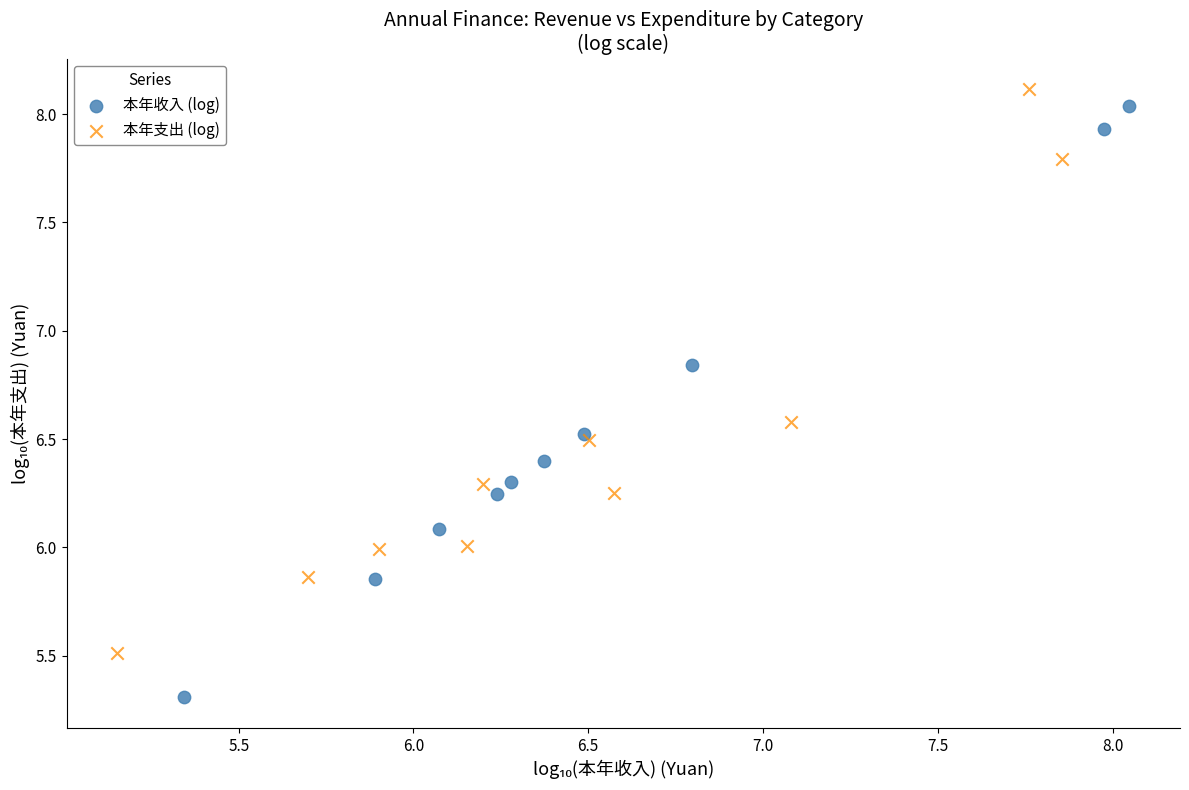

Which series reaches the minimum Y coordinate?

本年收入 (log)